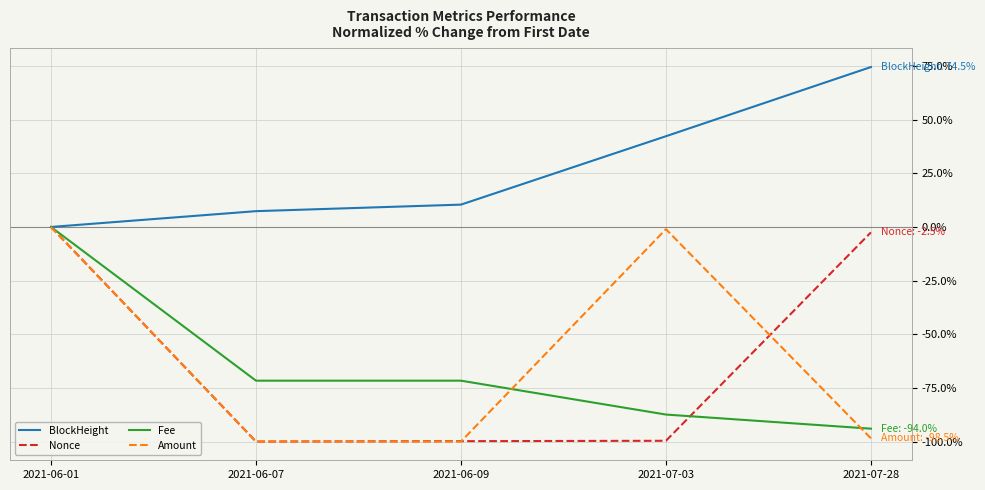

What is the sum of all BlockHeight values?

134.6